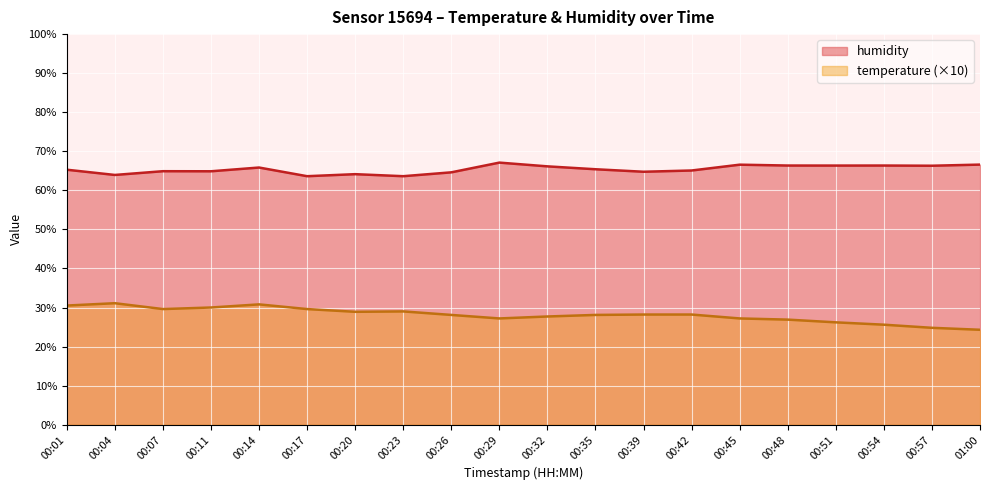

Is it true that humidity equals 66.6 at 00:45?

True